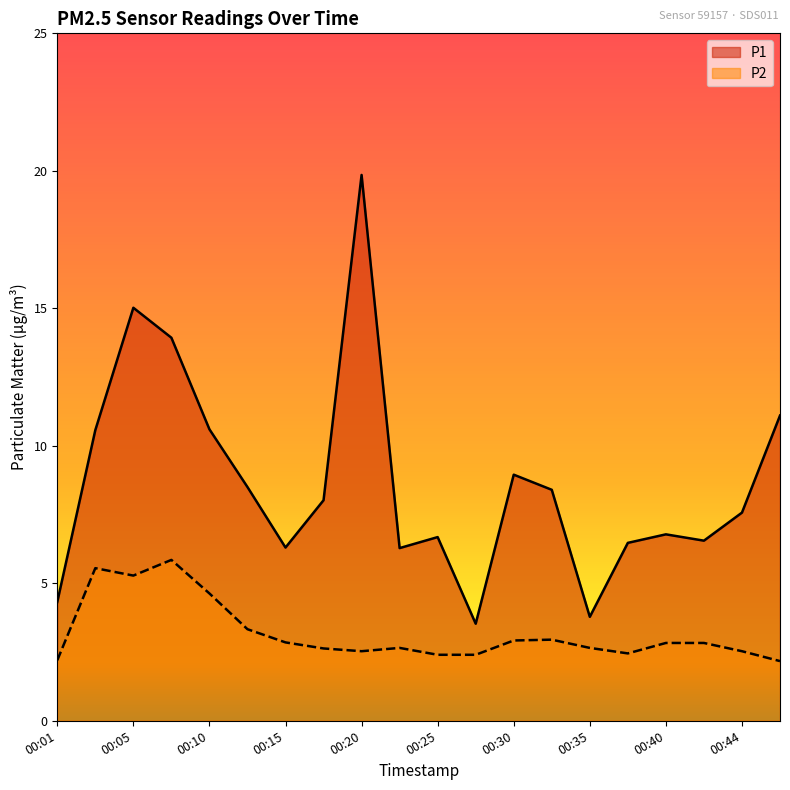

Is the value of P2 at 00:35 greater than the value of P1 at 00:37?

No